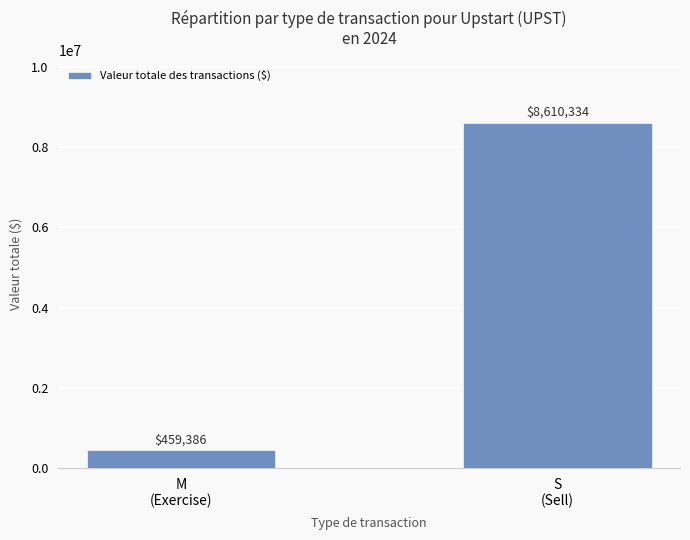

Between M
(Exercise) and S
(Sell), which is larger?

S
(Sell)